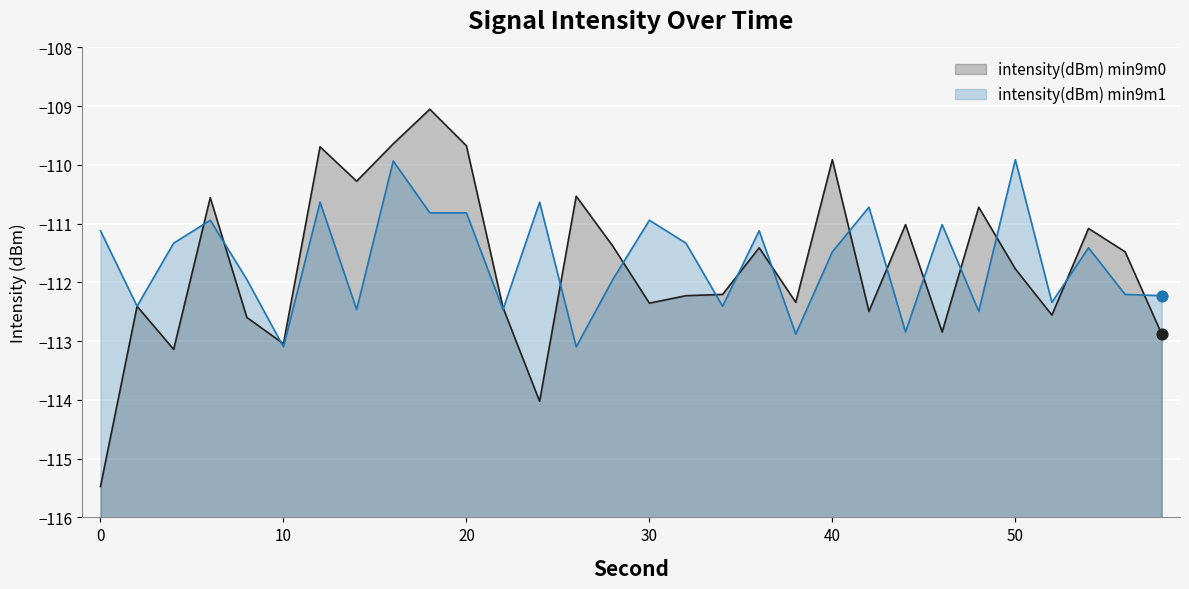

At how many categories does at least one series exceed -112?

23